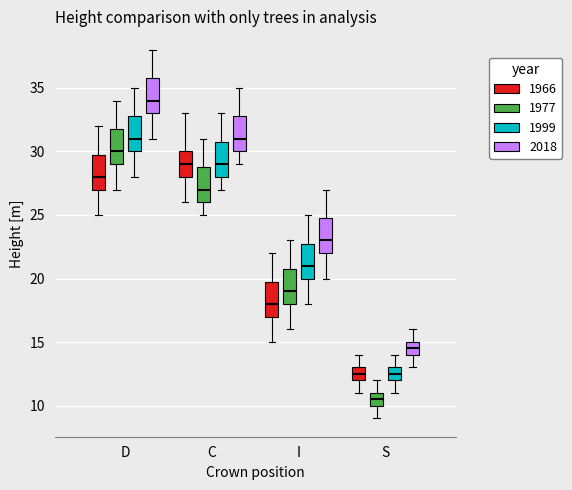

Where does the median line of the box for D (1977) sit on the y-axis? The values are not printed on the chart, so give them approximately, as read against the axis.

30.0